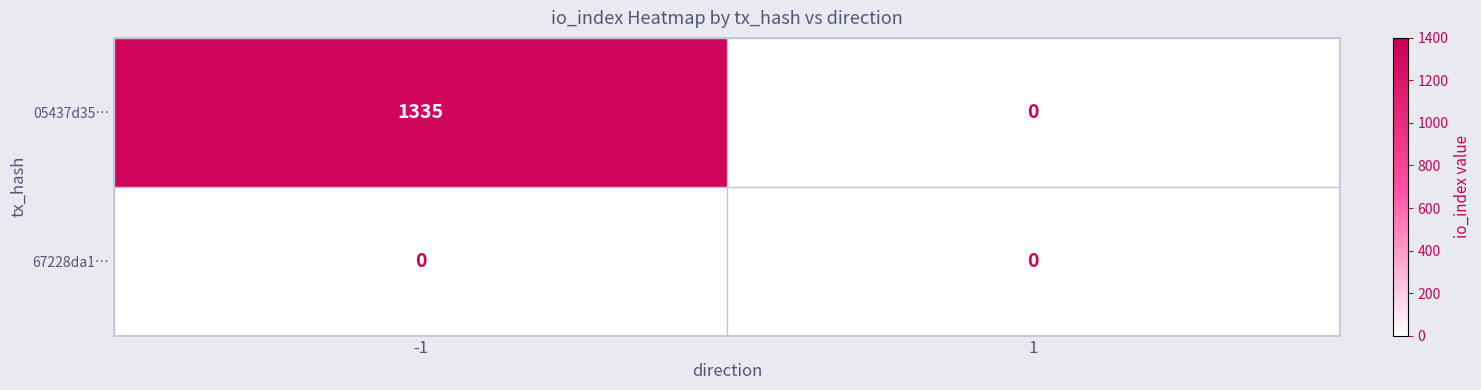

Reading right to left, list all the values displayed in this chart.

05437d35…: 1=0	-1=1335
67228da1…: 1=0	-1=0